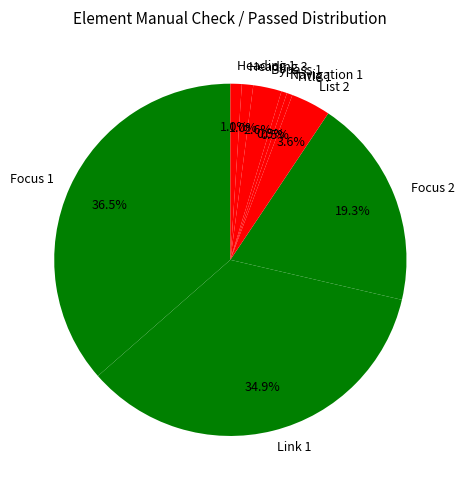

What is the largest slice in the pie chart?

Focus 1